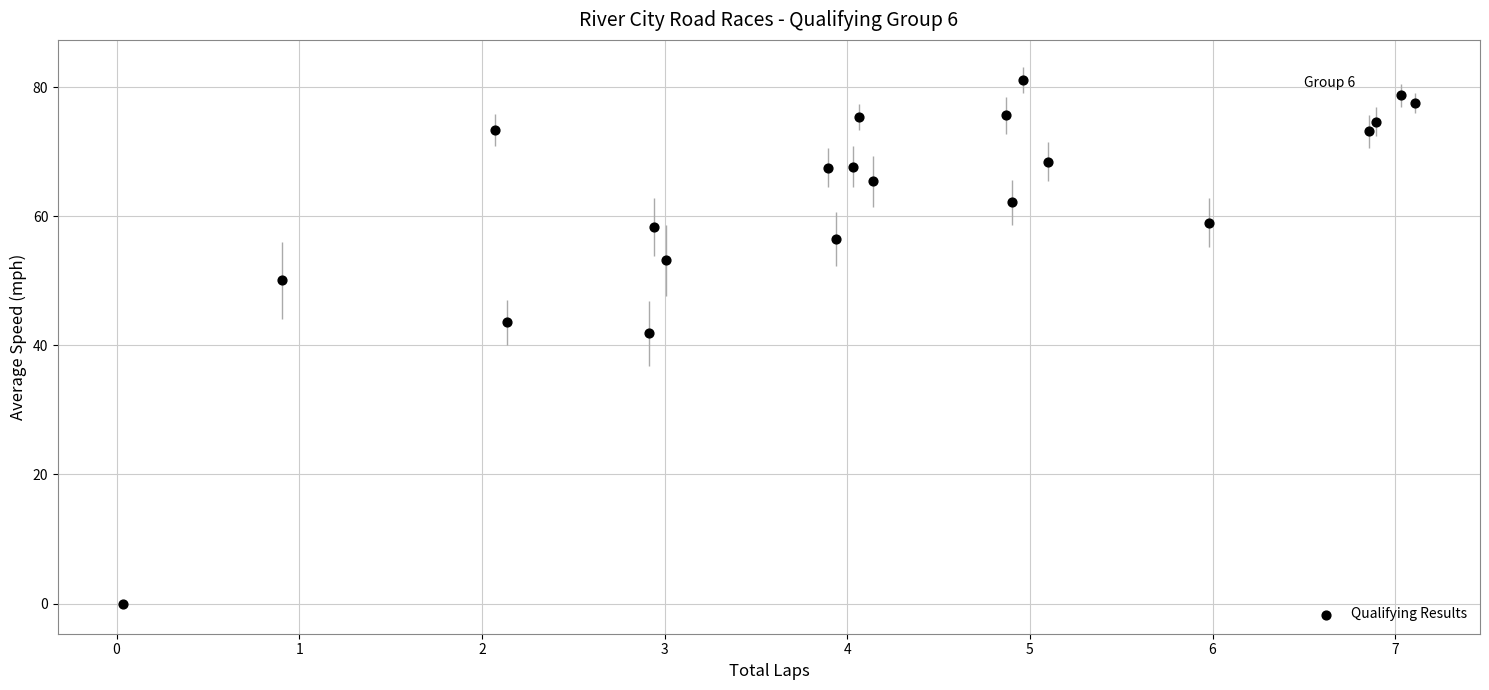

What is the range of Y values (max minus min)?

81.2